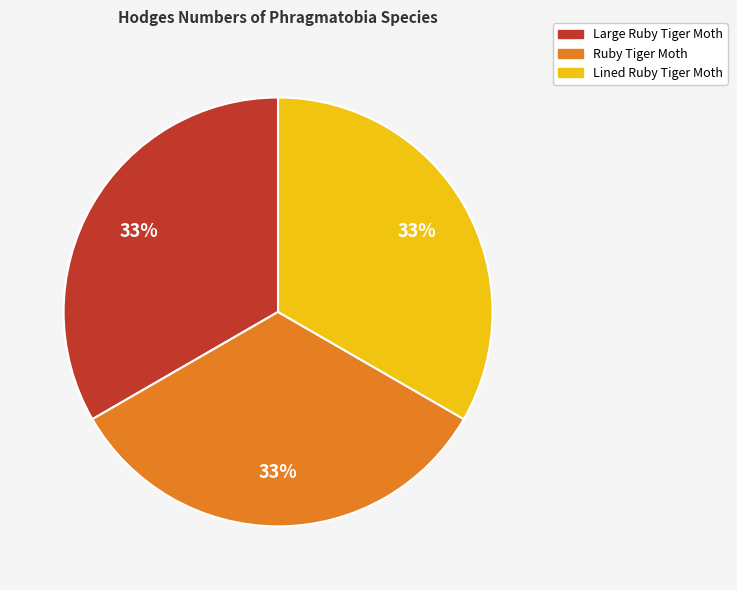

Is Large Ruby Tiger Moth the majority of the pie?

No